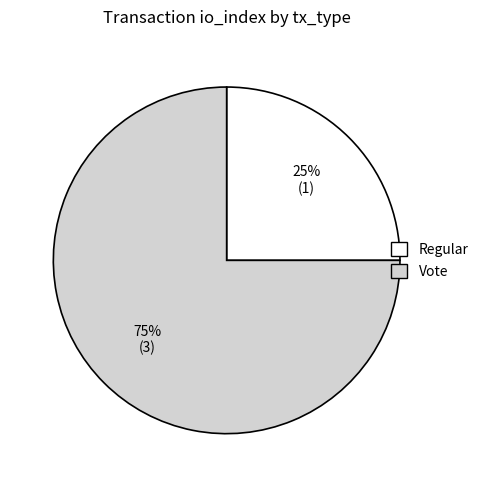

Do Regular and Vote together represent more than half of the pie?

Yes